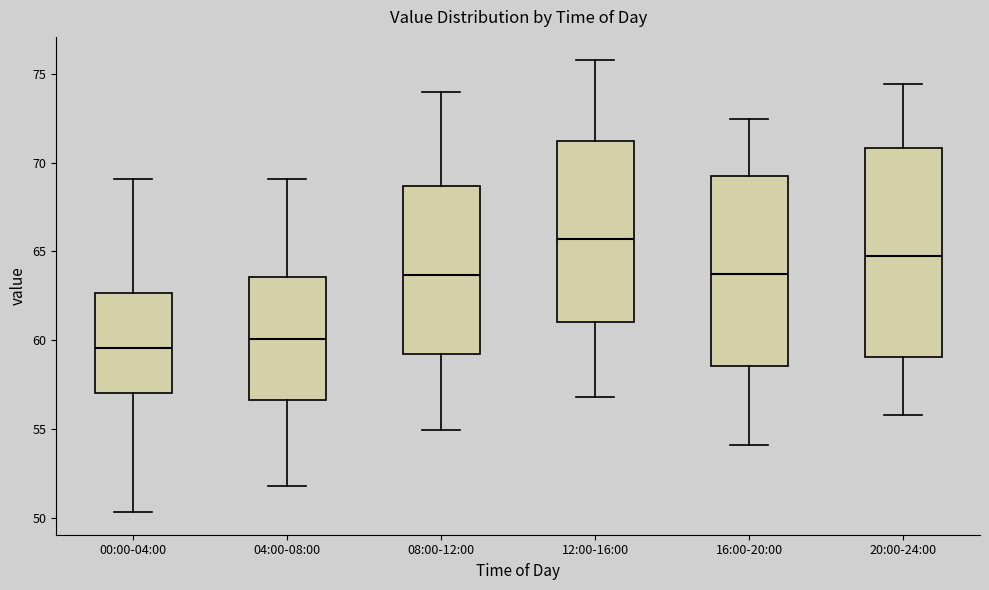

Where is the upper edge of the box for 08:00-12:00 on the y-axis? The values are not printed on the chart, so give them approximately, as read against the axis.

68.5